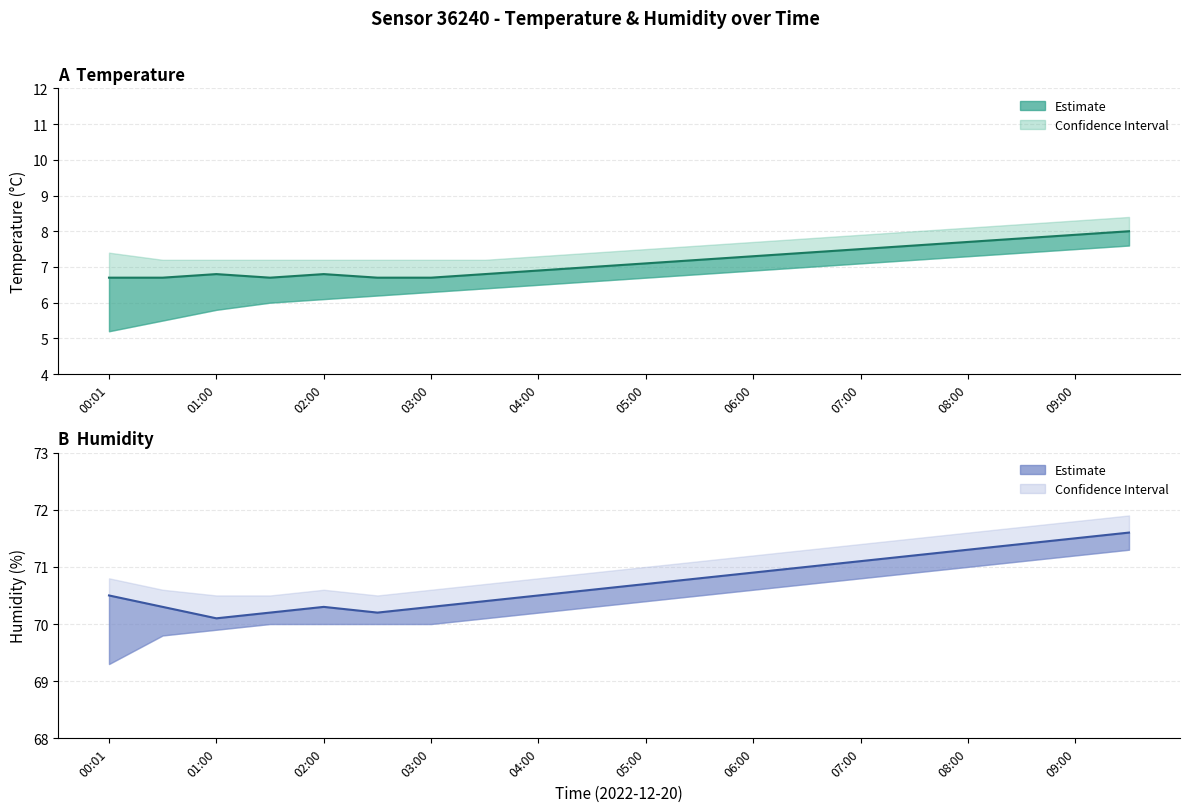

Is it true that humidity equals 71.3 at 08:00?

True